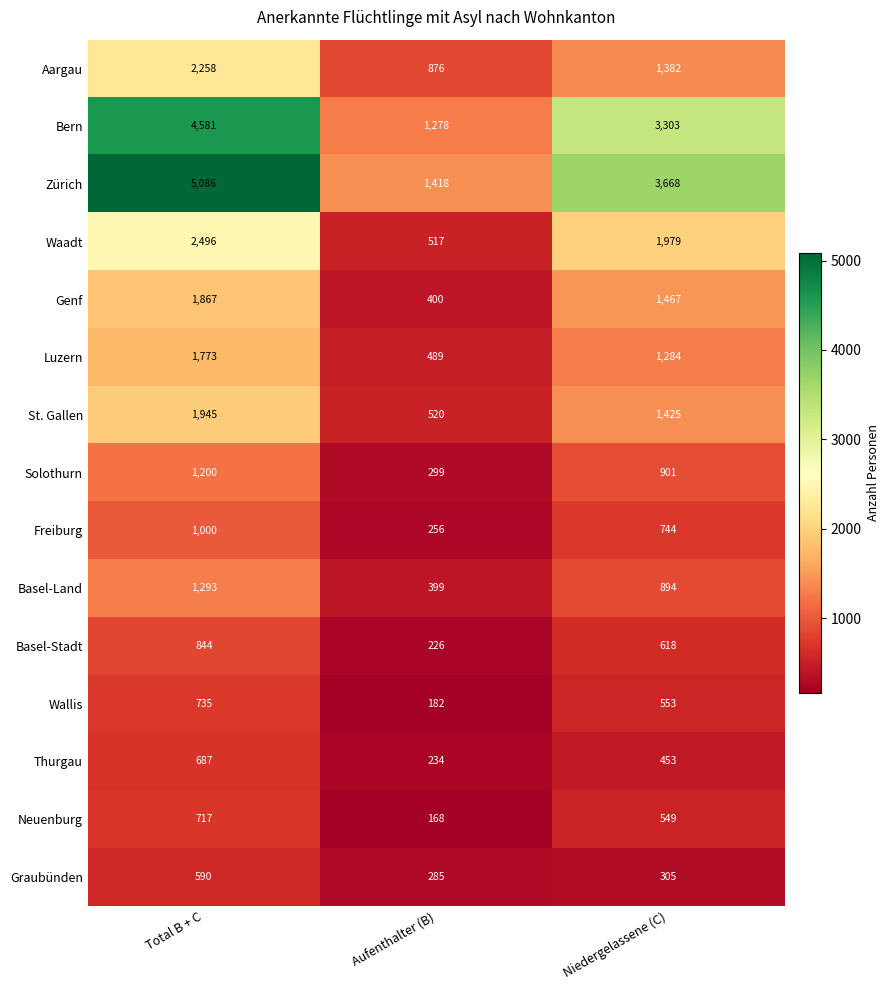

Which category has the highest value in the Genf series?

Total B + C